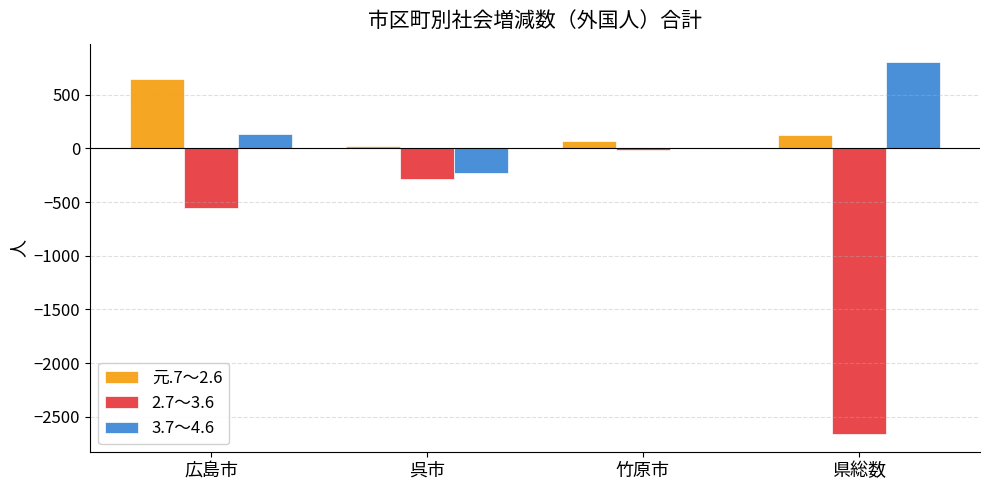

Reading right to left, extract all data points from this chart.

元.7～2.6: 128	73	20	645
2.7～3.6: -2658	-15	-285	-559
3.7～4.6: 802	2	-230	129